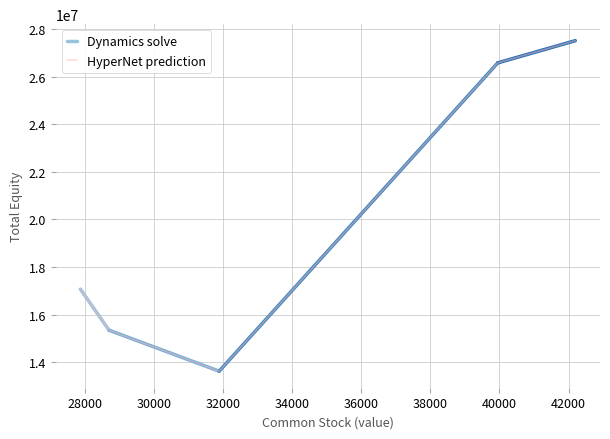

True or false: the data shows 27511058 at 42195.

True